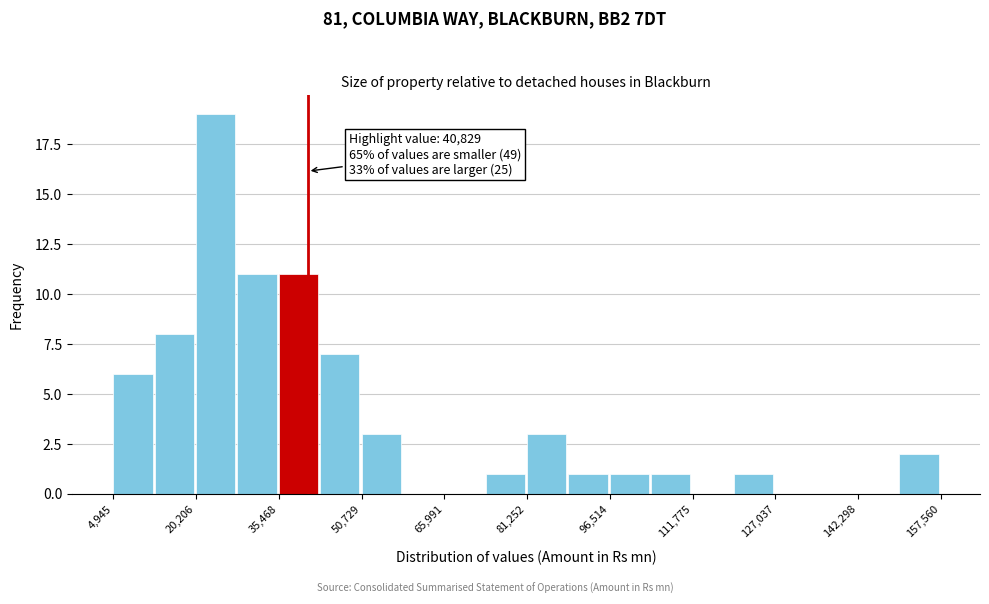

Read against the x-axis, roughly where is the centre of the tallest bar?

24000